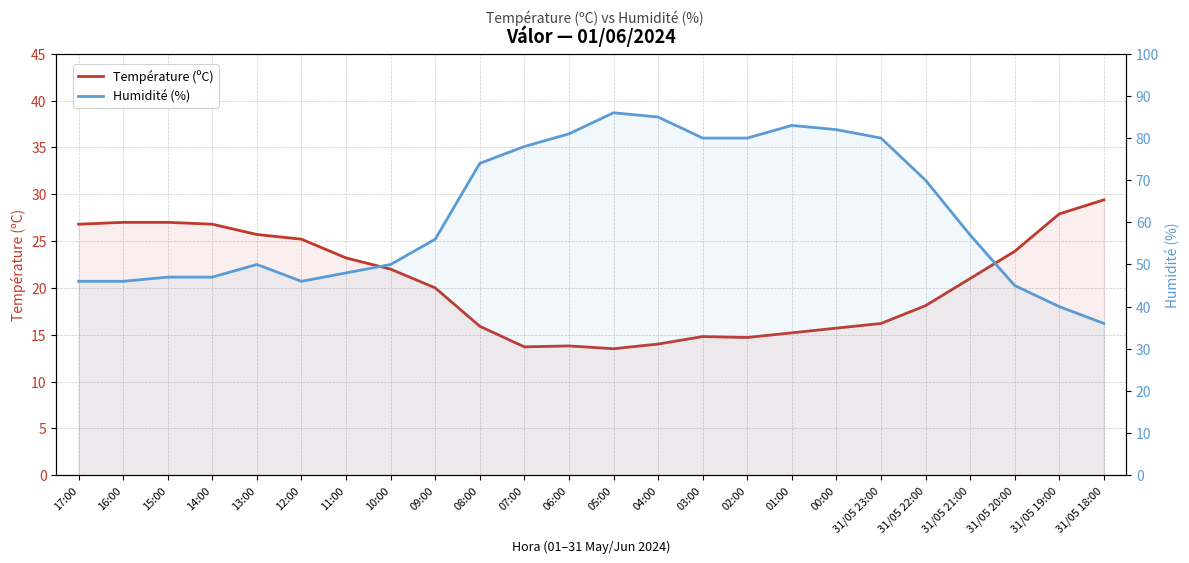

Does the chart have visible grid lines?

Yes